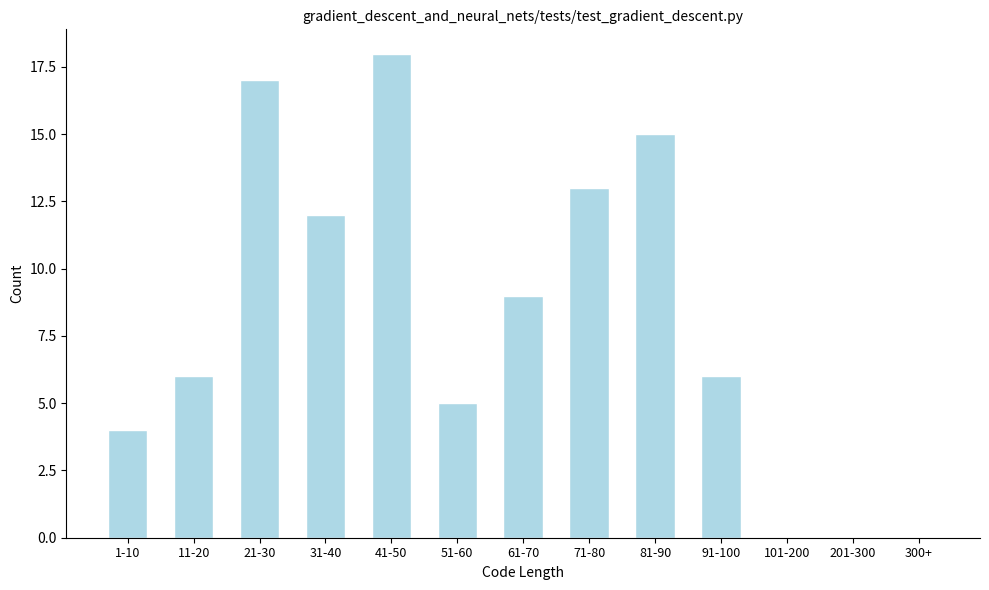

Reading left to right, list all the values displayed in this chart.

1-10=4	11-20=6	21-30=17	31-40=12	41-50=18	51-60=5	61-70=9	71-80=13	81-90=15	91-100=6	101-200=0	201-300=0	300+=0